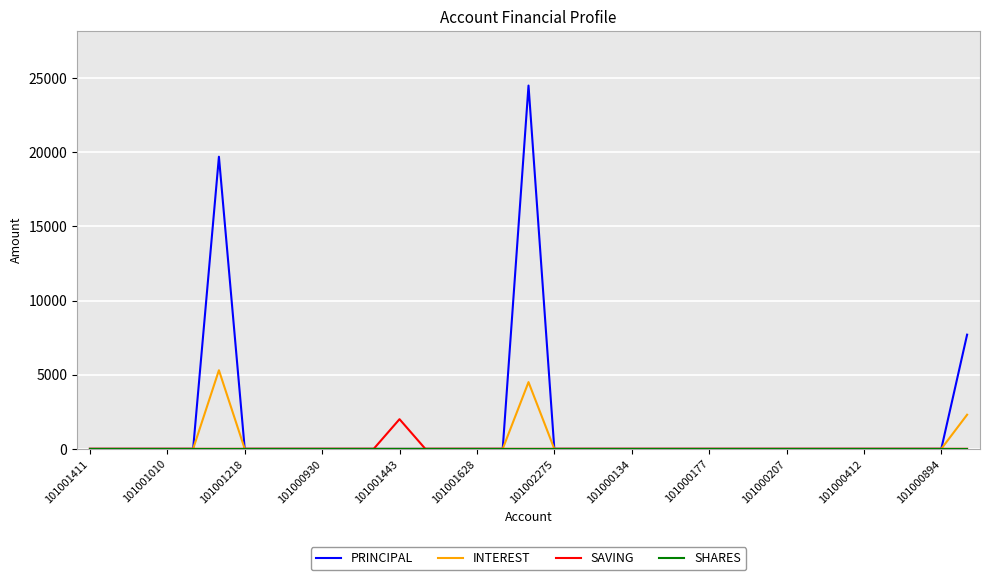

Which series has the largest range (max minus min)?

PRINCIPAL